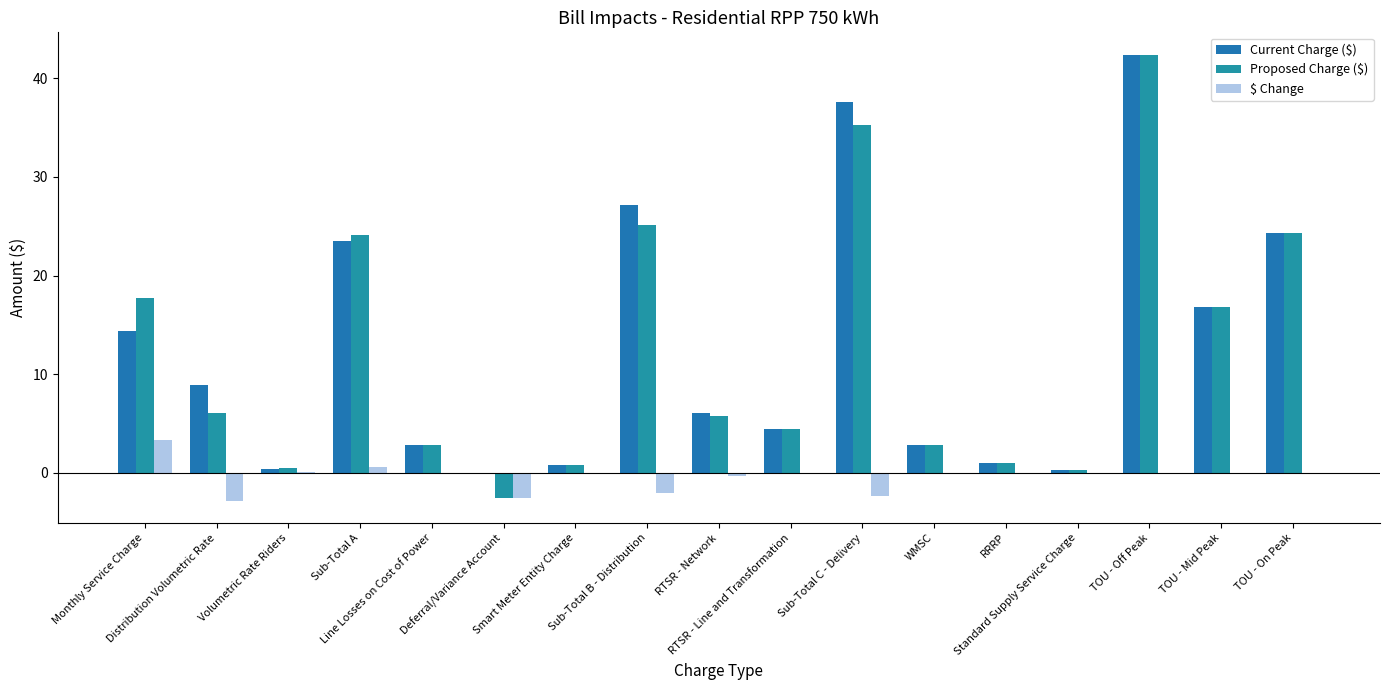

Rank the series at Line Losses on Cost of Power from lowest to highest value.

$ Change, Current Charge ($), Proposed Charge ($)